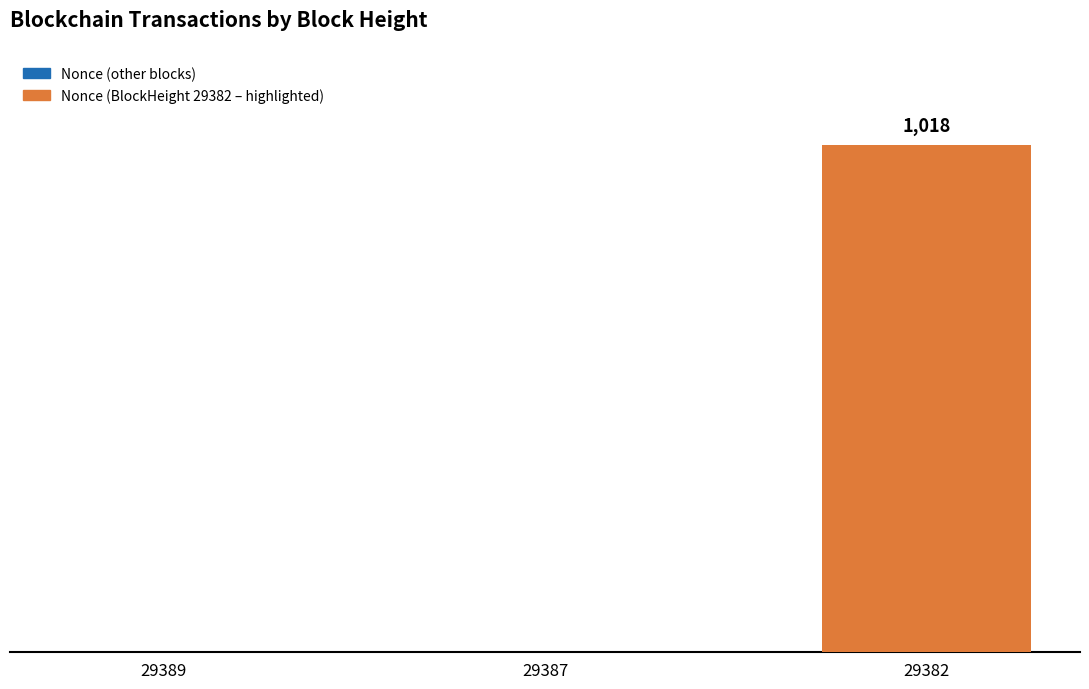

Which has a higher value, 29389 or 29382?

29382